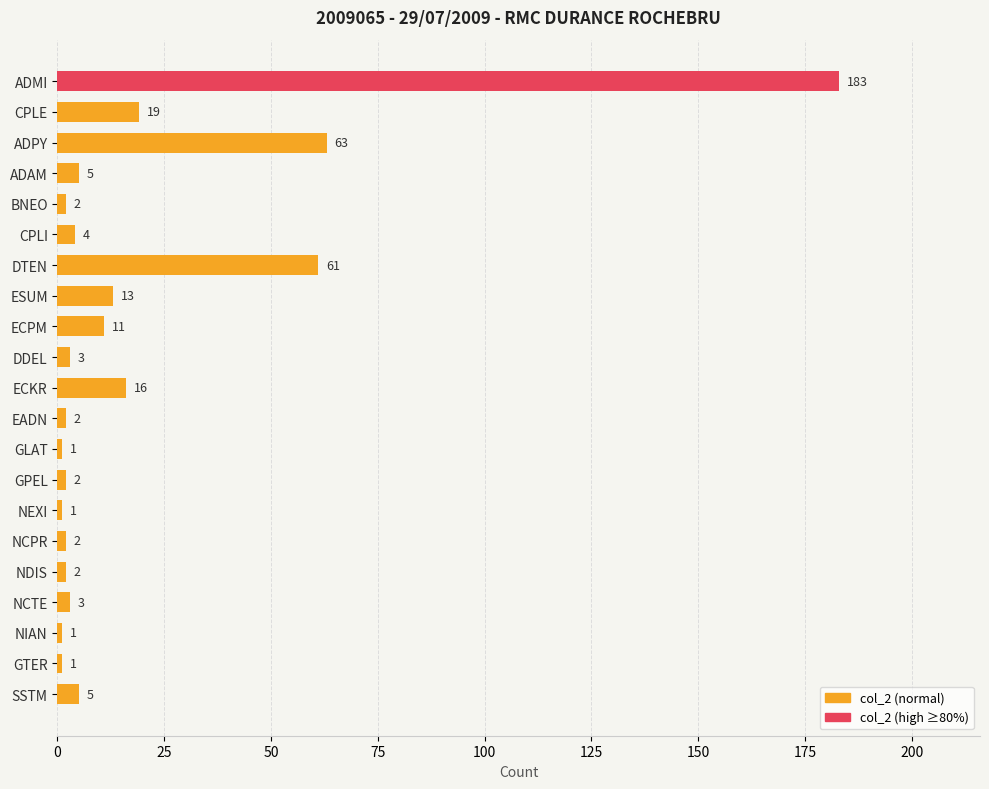

What is the value of the 15th bar from the top?

1